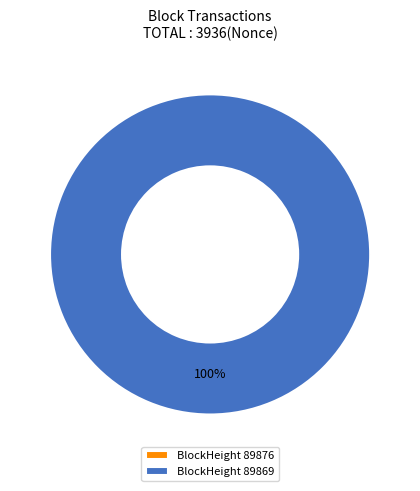

What percentage is the 89869 slice, to the nearest percent?

100%